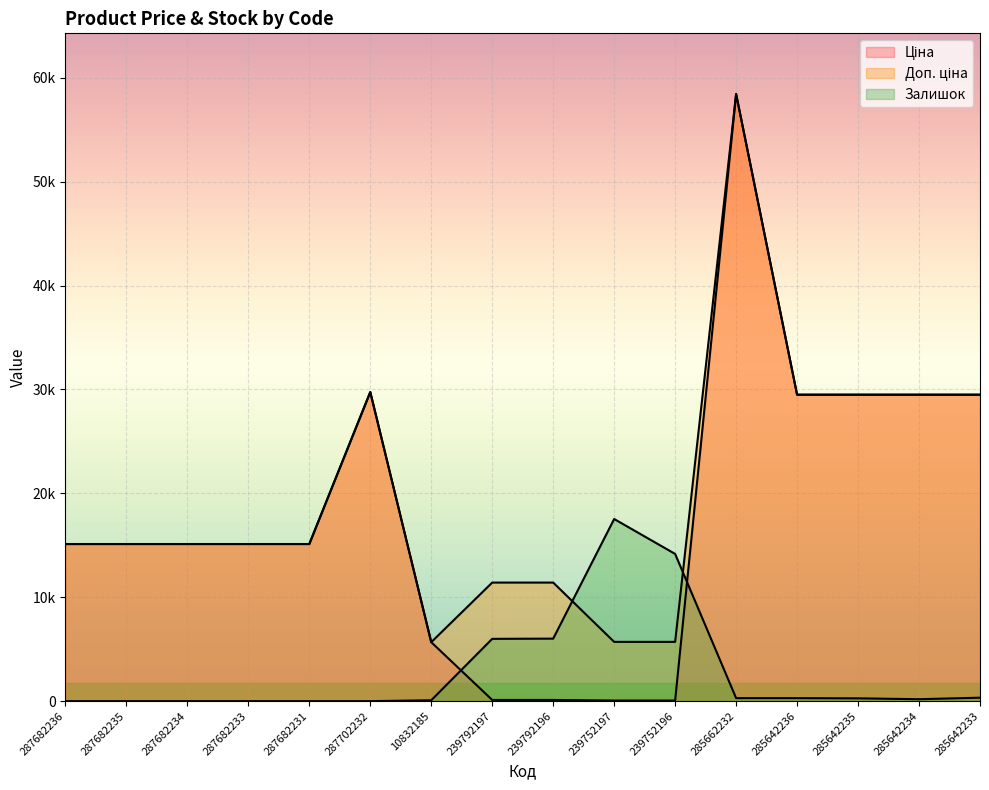

Does the chart display data point markers on the line(s)?

No